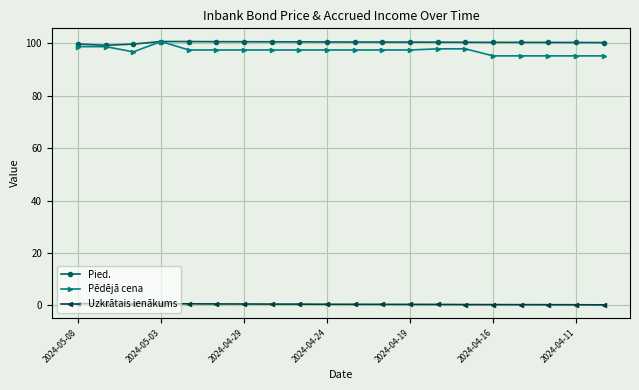

True or false: Uzkrātais ienākums and Pied. cross at least once.

False